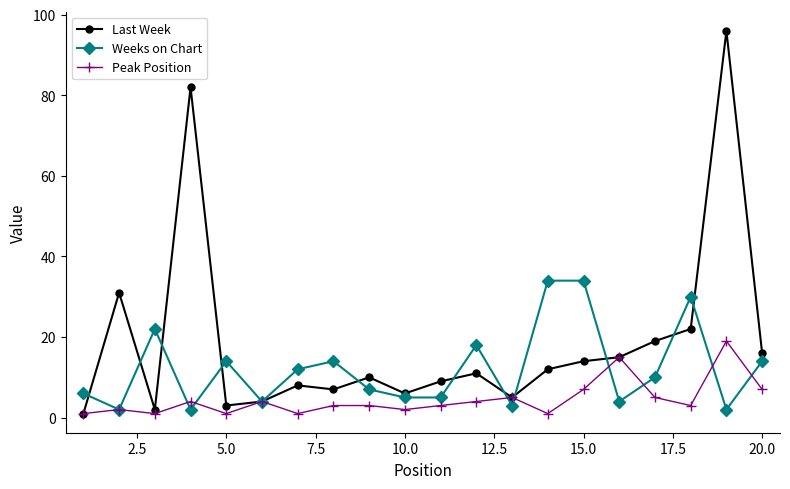

What is the difference between the maximum and minimum values in the Last Week series?

95